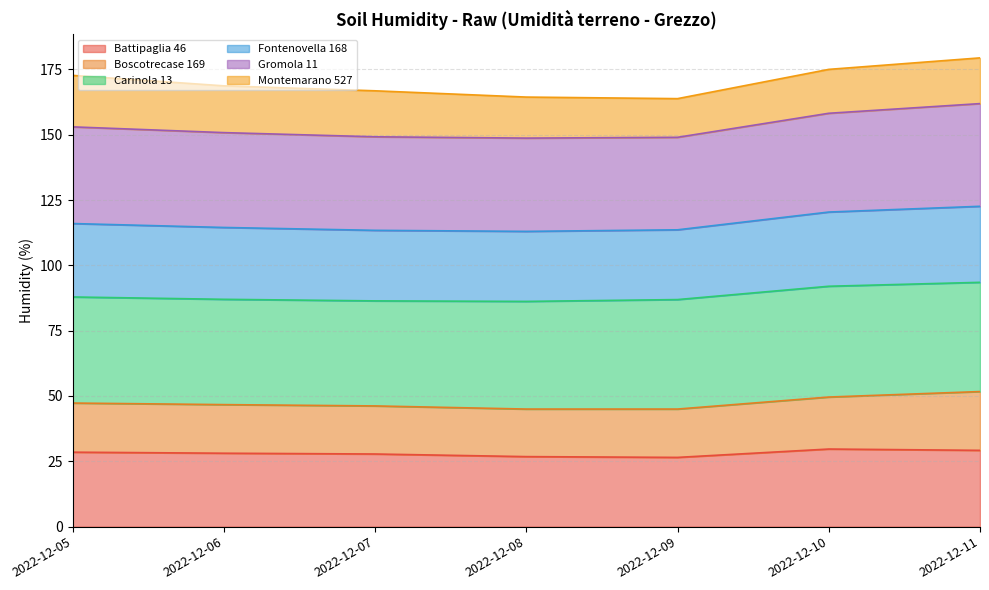

At which category is the sum across all series the highest?

2022-12-11